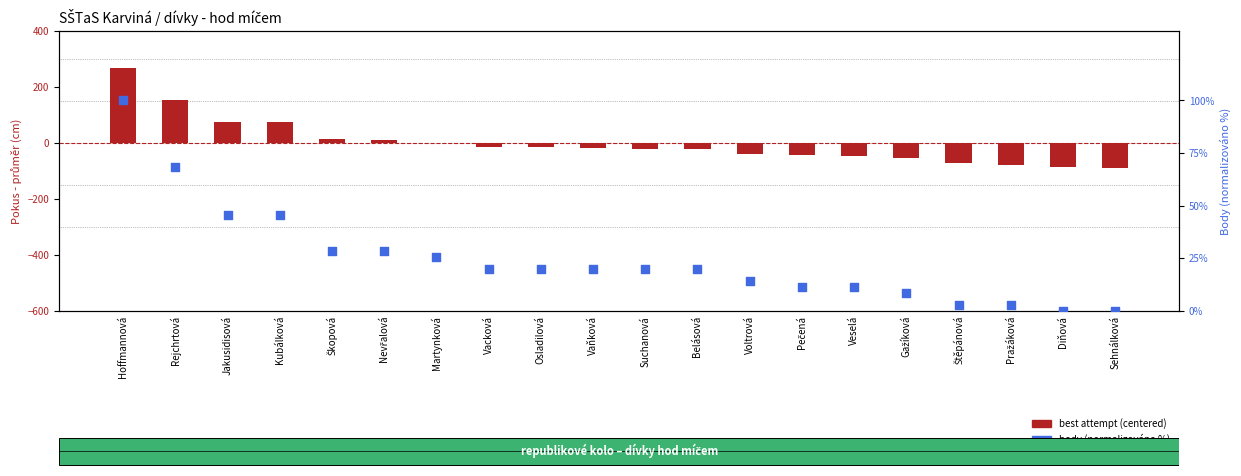

Which series reaches the minimum Y coordinate?

best attempt (centered)